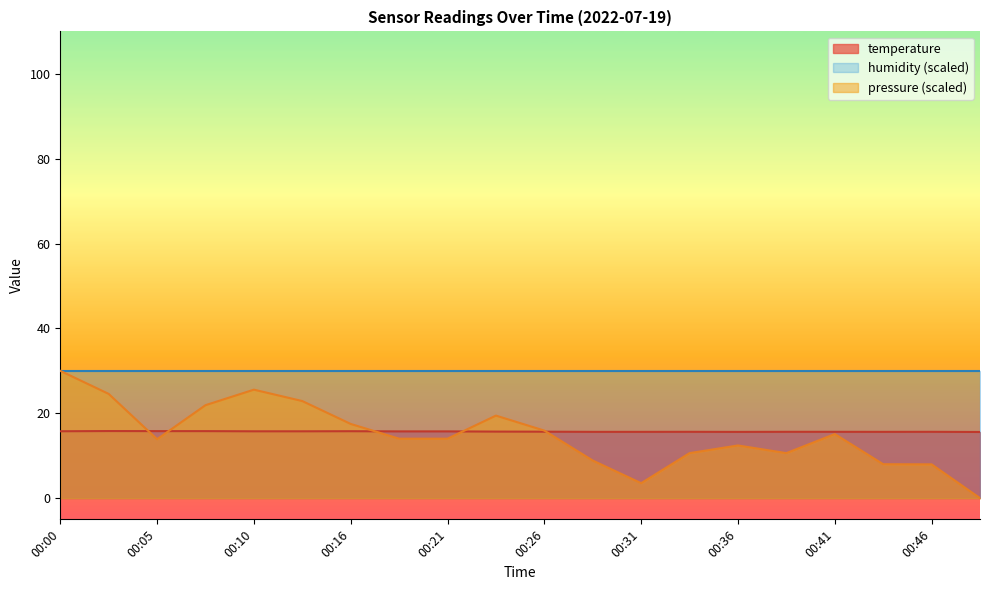

What is the greatest value displayed?

30.0